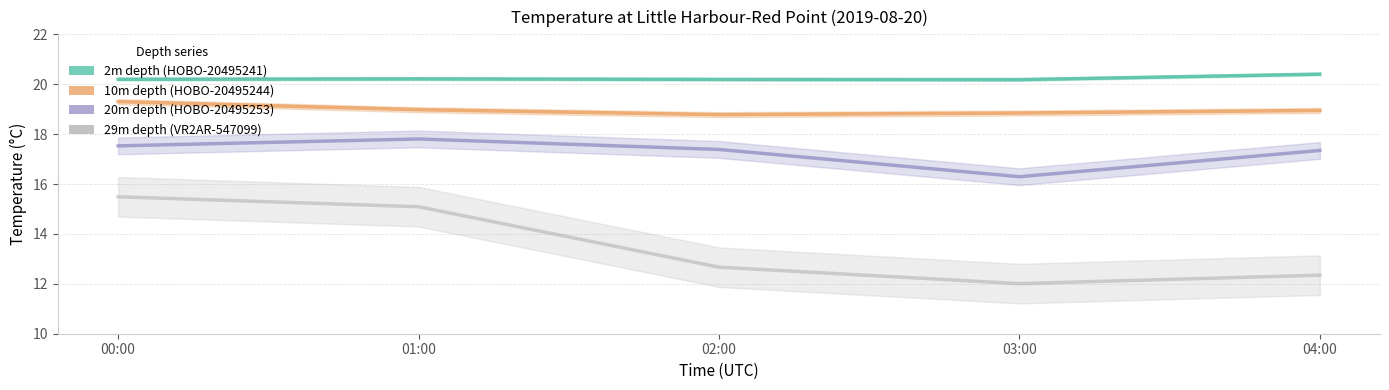

True or false: 10m depth (HOBO-20495244) and 29m depth (VR2AR-547099) intersect in this chart.

False